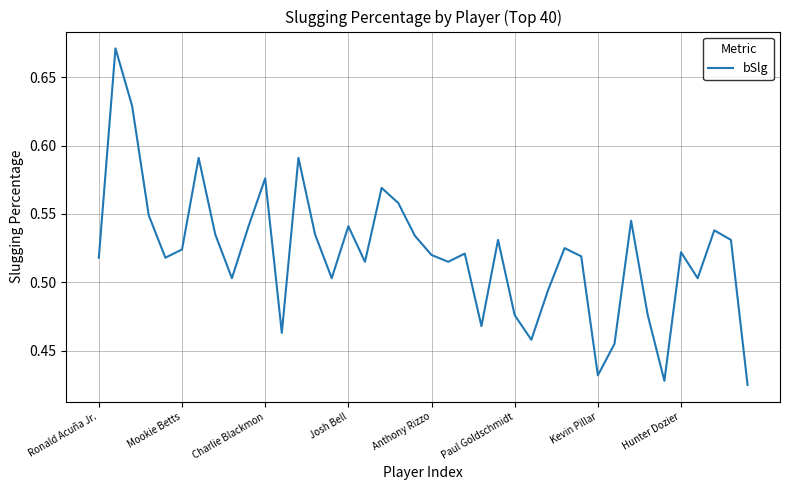

What is the maximum value shown in the chart?

0.7